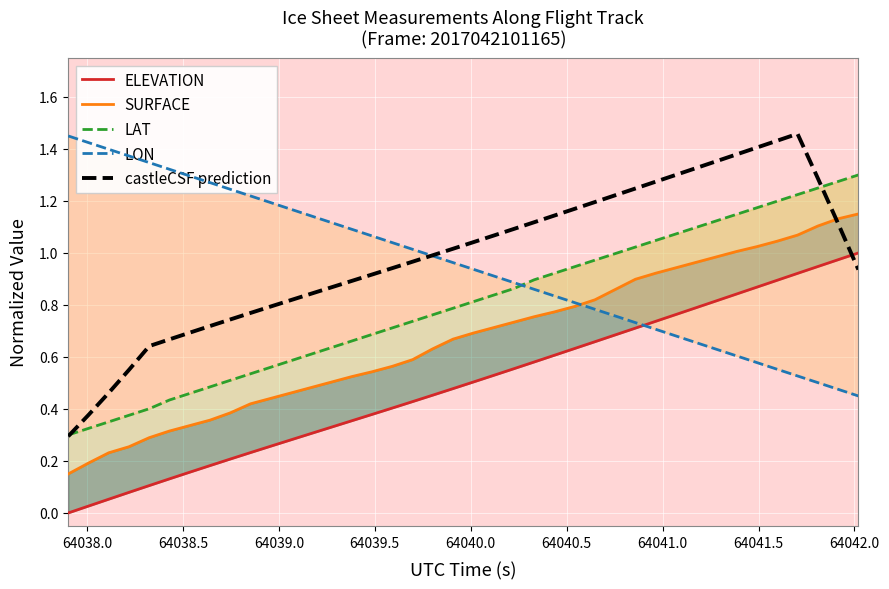

What is the lowest value of the castleCSF prediction series?

0.3